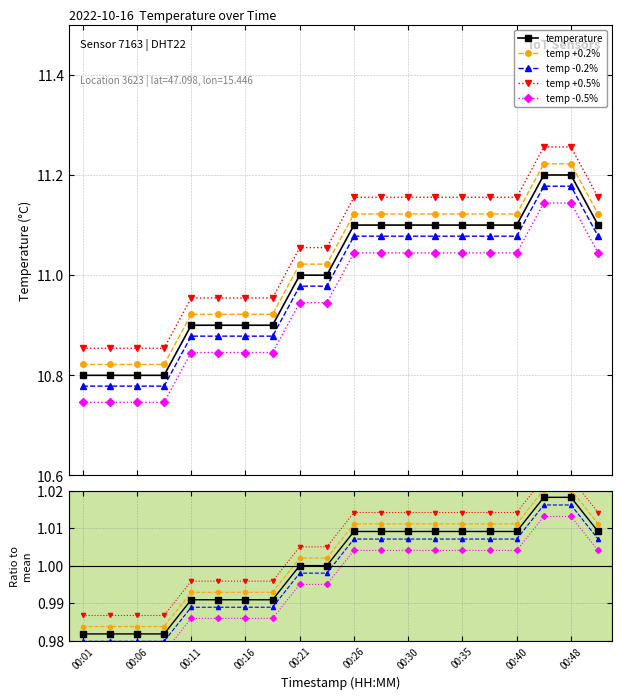

True or false: temperature and temp +0.5% cross at least once.

False